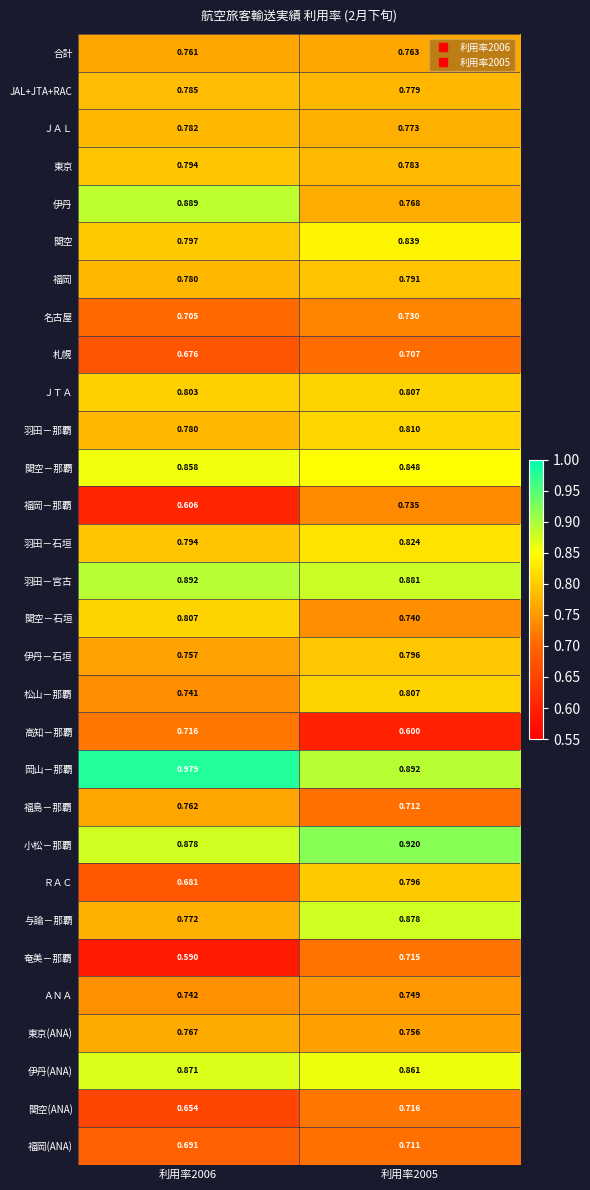

What is the difference between the highest and lowest values at 利用率2006?

0.4